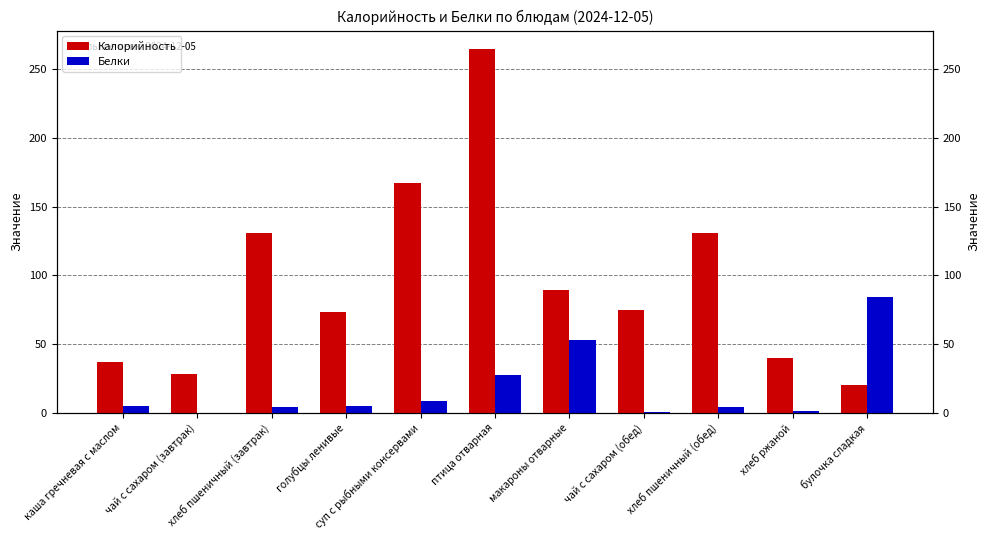

What is the value of the Белки bar at the 7th from the left?

53.0